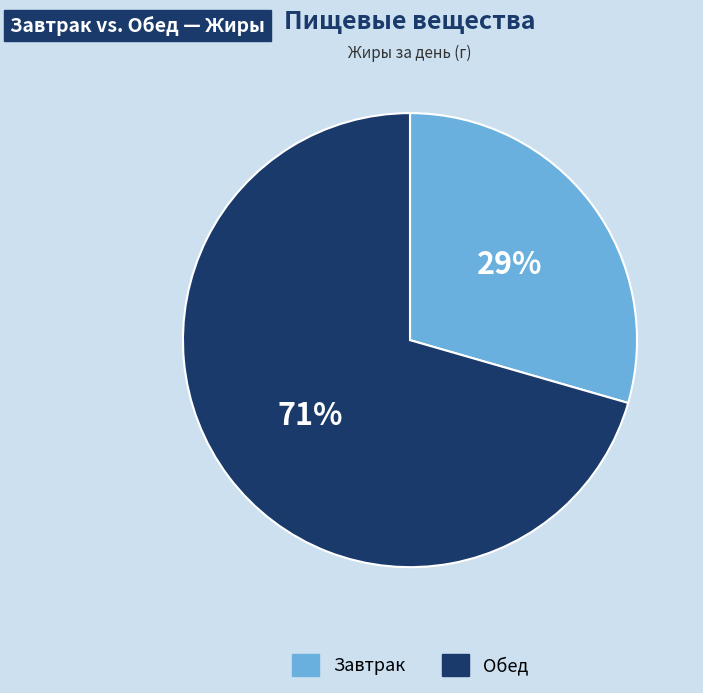

To the nearest percent, what portion does Обед represent?

71%